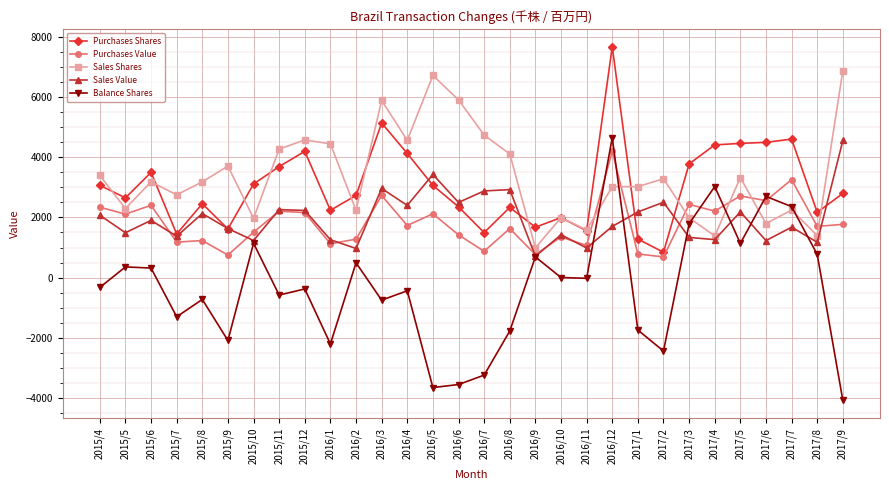

Which series changed the most between 2015/6 and 2017/5?

Purchases Shares